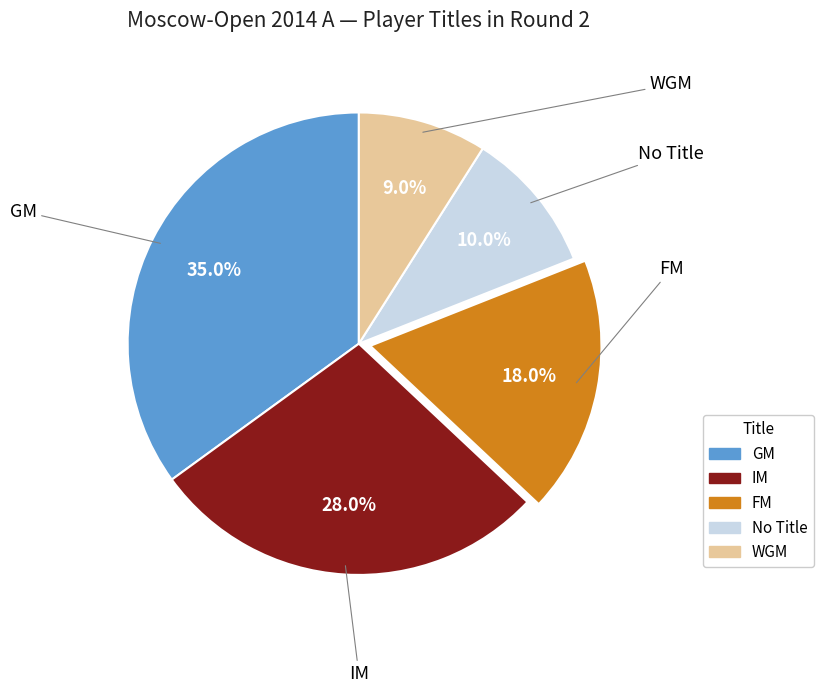

Is there any slice that represents more than half of the pie?

No